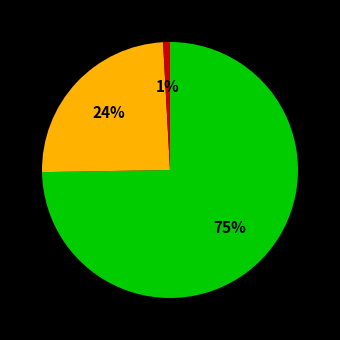

Does any single category account for the majority?

Yes